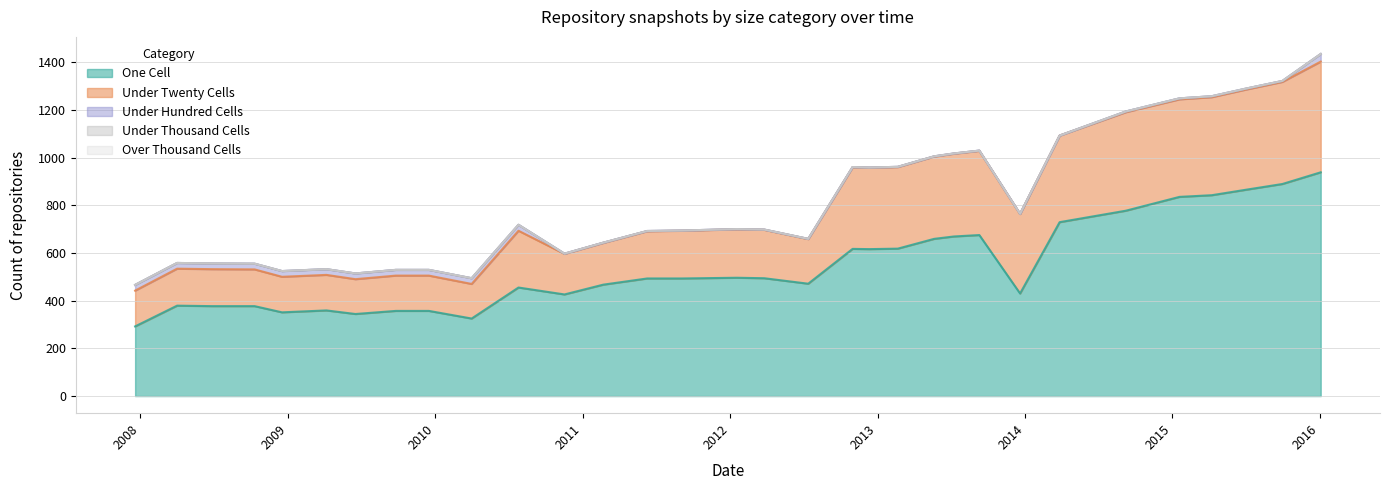

True or false: over_thousand_cells and under_hundred_cells intersect in this chart.

False